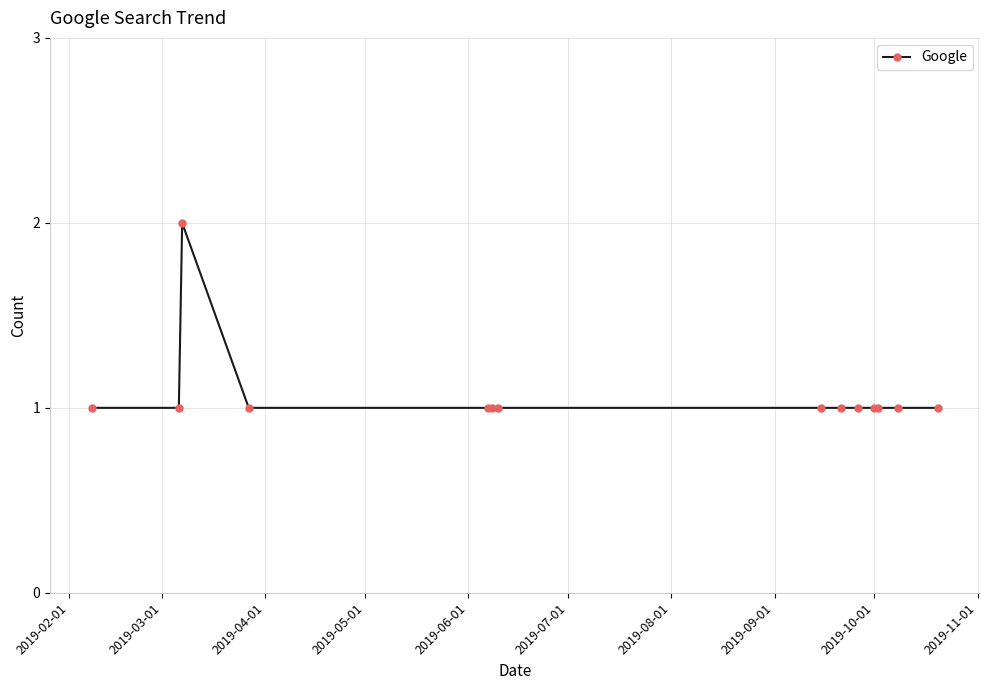

What is the sum of all values?

15